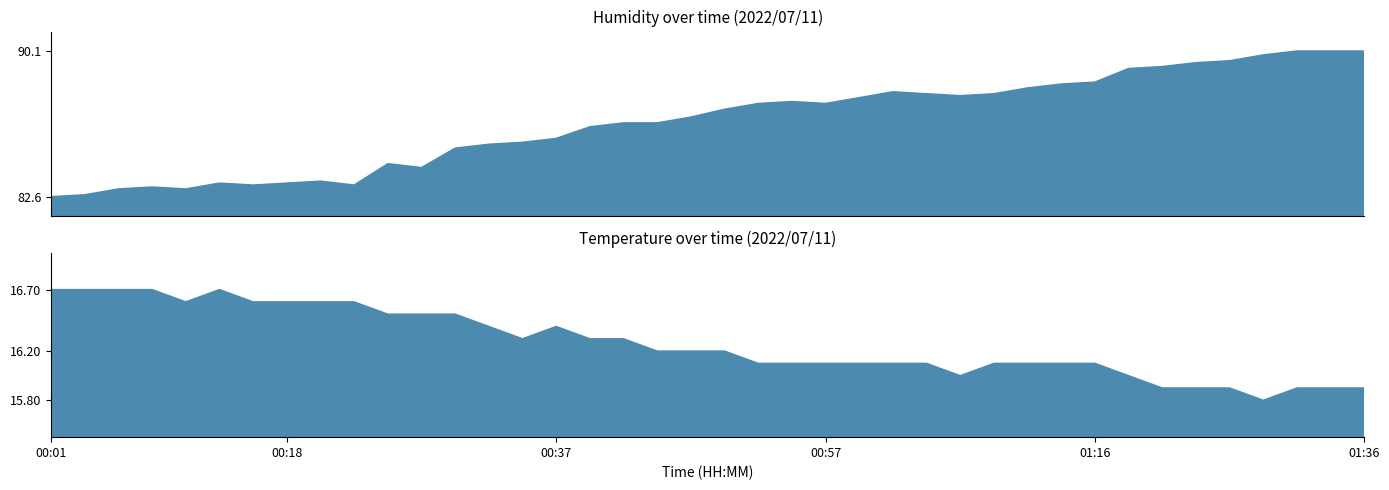

Reading right to left, list all the values displayed in this chart.

Humidity: 90.1	90.1	90.1	89.9	89.6	89.5	89.3	89.2	88.5	88.4	88.2	87.9	87.8	87.9	88.0	87.7	87.4	87.5	87.4	87.1	86.7	86.4	86.4	86.2	85.6	85.4	85.3	85.1	84.1	84.3	83.2	83.4	83.3	83.2	83.3	83.0	83.1	83.0	82.7	82.6
Temp: 15.9	15.9	15.9	15.8	15.9	15.9	15.9	16.0	16.1	16.1	16.1	16.1	16.0	16.1	16.1	16.1	16.1	16.1	16.1	16.2	16.2	16.2	16.3	16.3	16.4	16.3	16.4	16.5	16.5	16.5	16.6	16.6	16.6	16.6	16.7	16.6	16.7	16.7	16.7	16.7